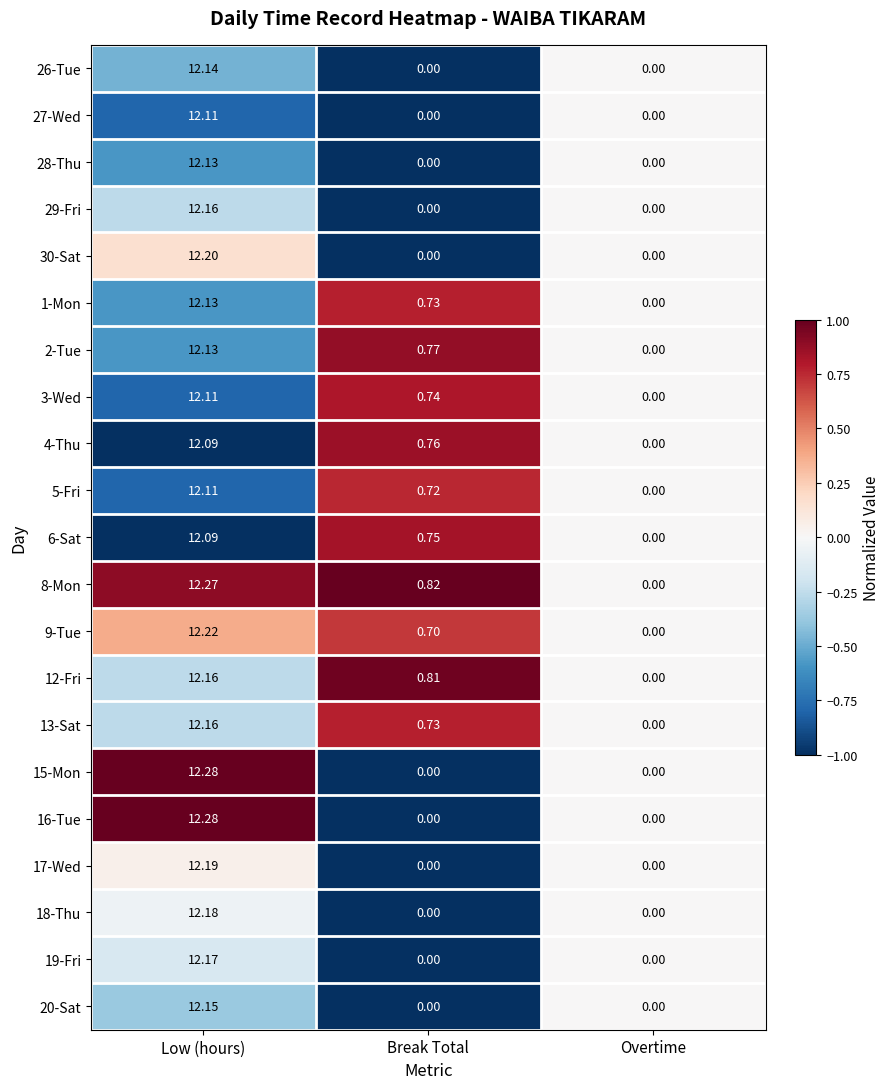

At which category is the sum across all series the highest?

Low (hours)